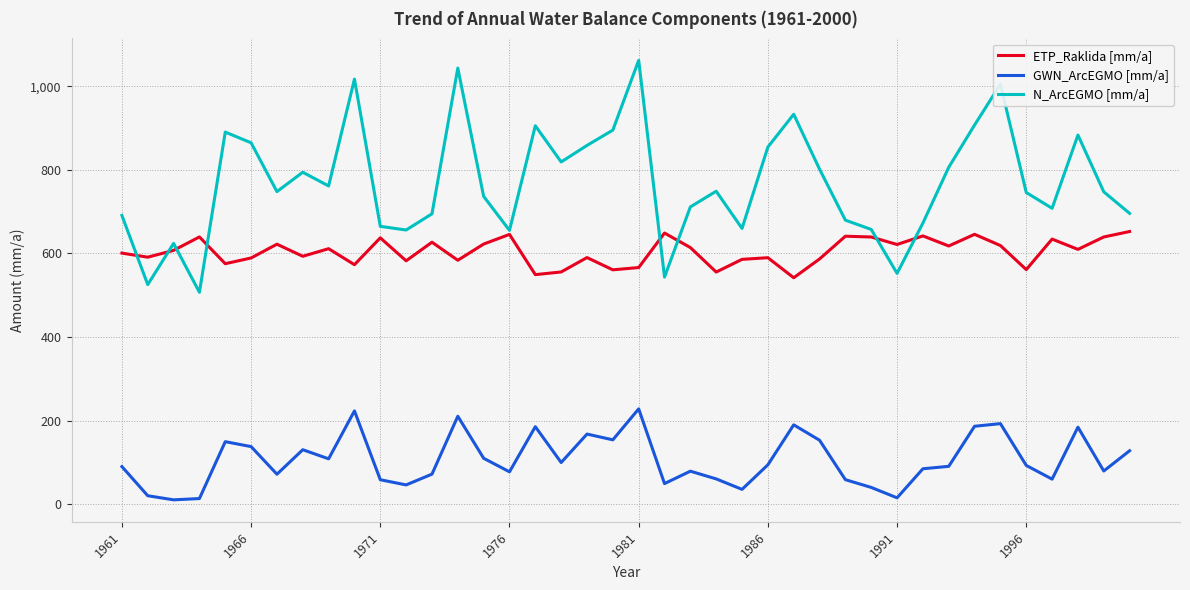

What is the maximum value shown in the chart?

1061.8